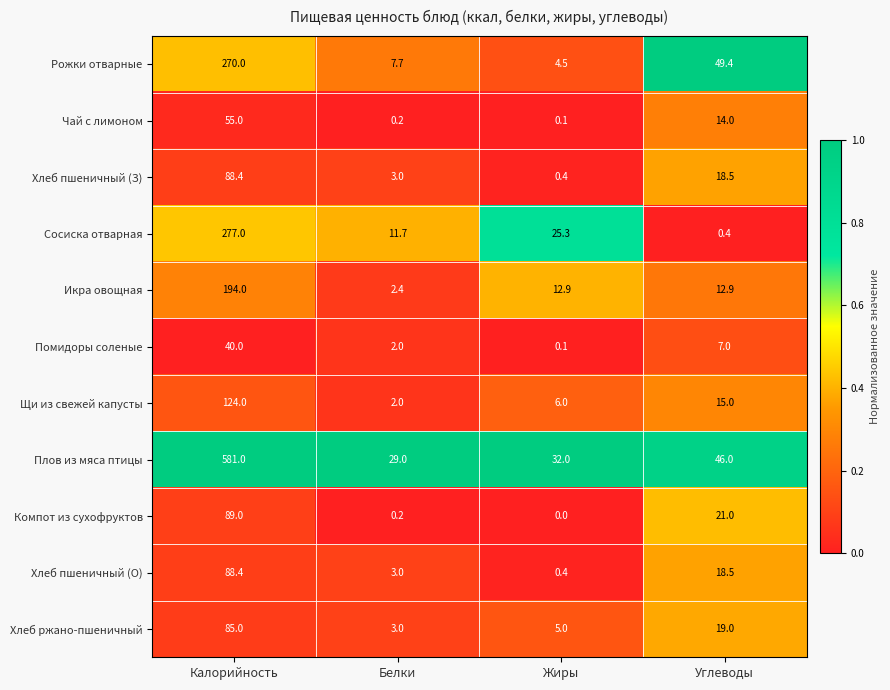

Which series has the largest total across all categories?

Плов из мяса птицы